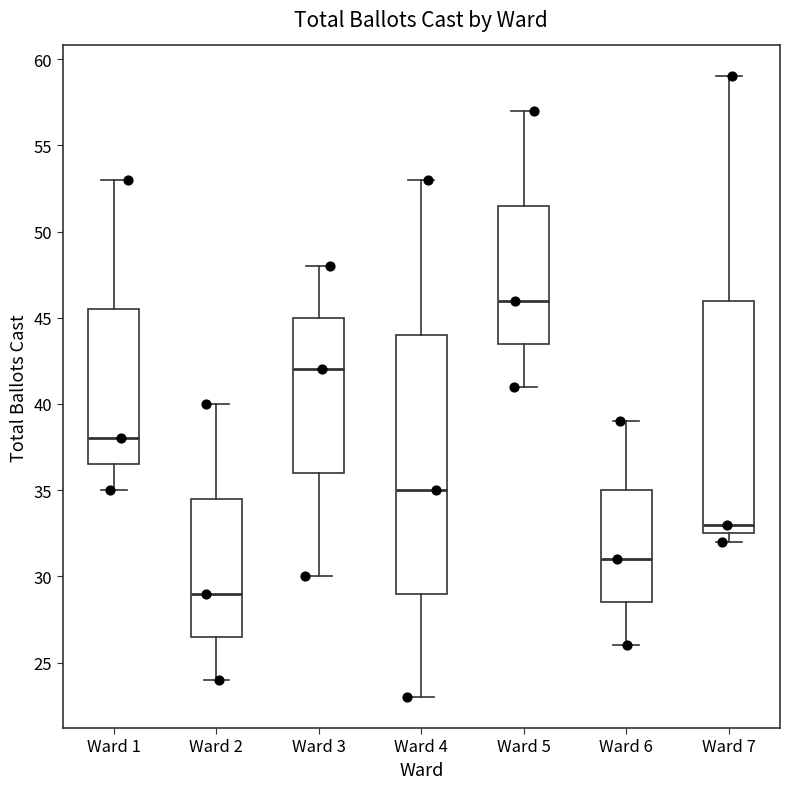

Comparing the boxes themselves (not the whiskers), which one is the tallest?

Ward 4